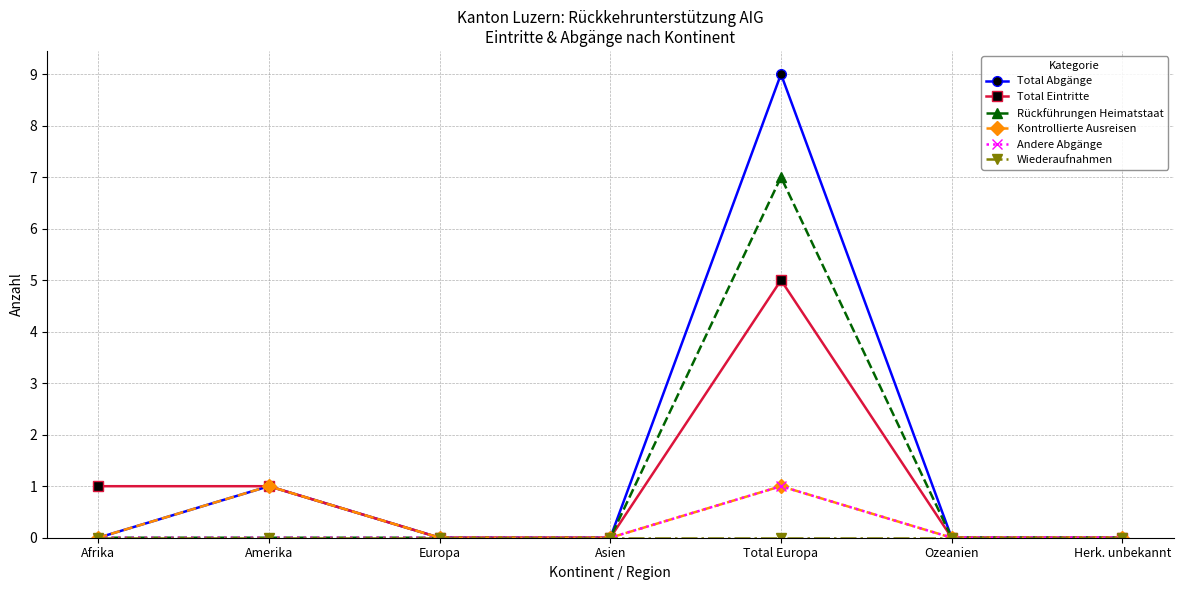

How many Total Eintritte values are between 0 and 1?

6